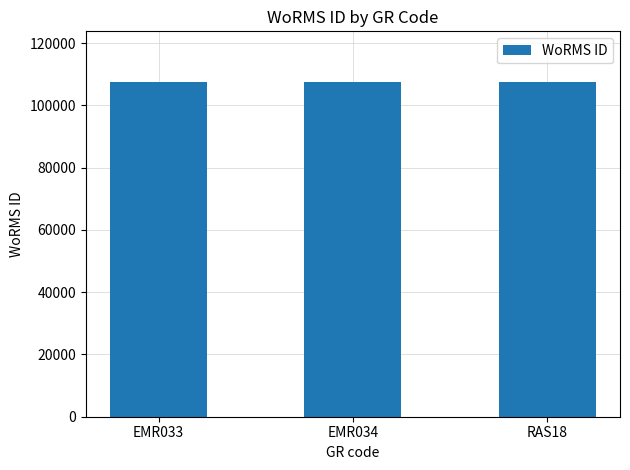

Approximately how many times larger is the value at EMR034 compared to RAS18?

1.0